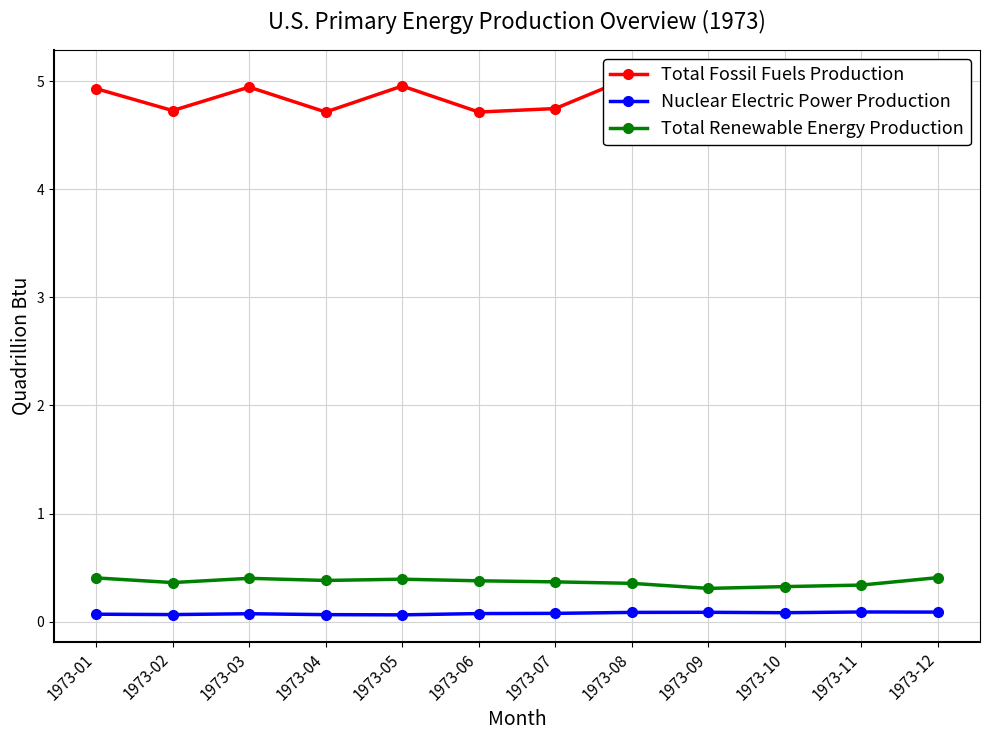

What is the maximum value for Total Fossil Fuels Production?

5.0